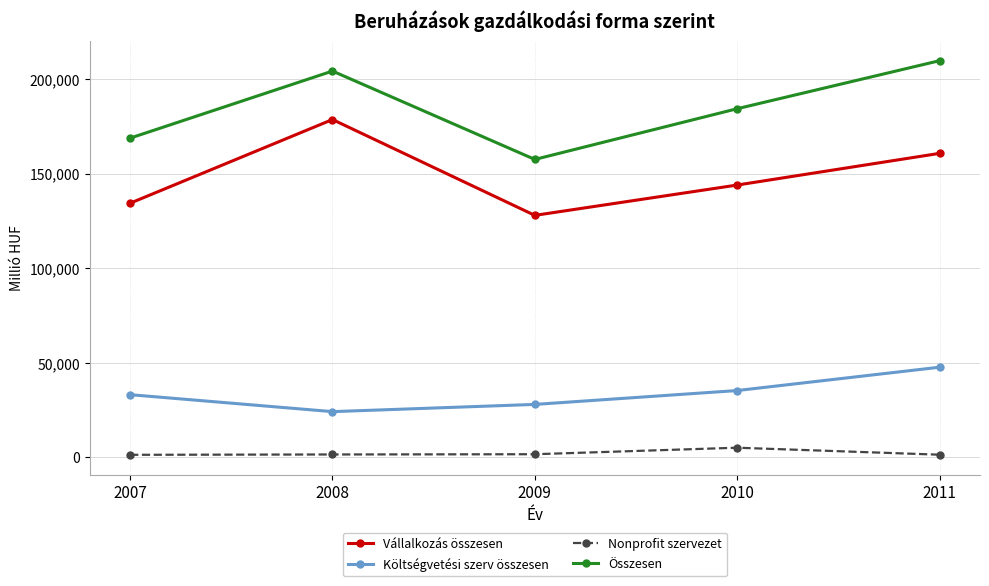

True or false: Összesen has more than 0 points higher than both neighbors.

True